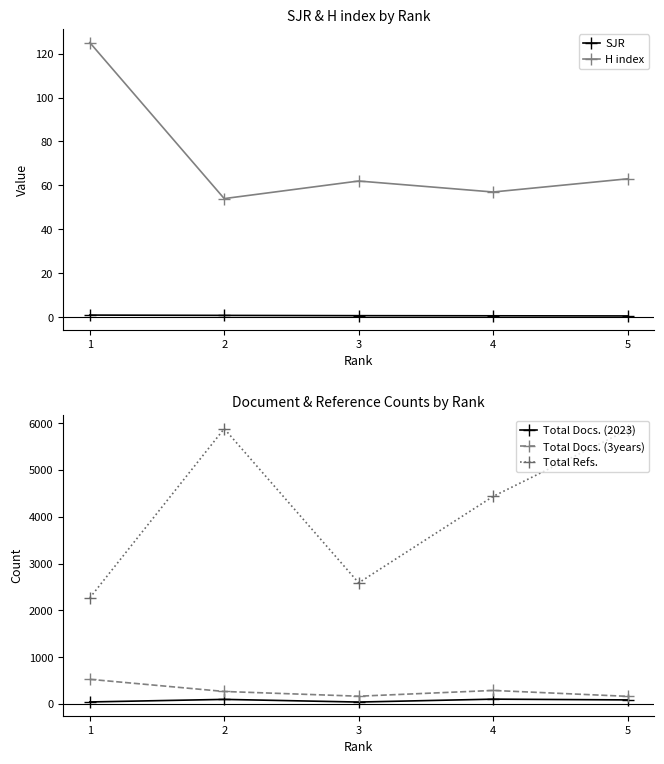

Reading left to right, transcribe all the data shown in this chart.

SJR: 1=1.0	2=0.9	3=0.7	4=0.7	5=0.6
H index: 1=125.0	2=54.0	3=62.0	4=57.0	5=63.0
Total Docs. (2023): 1=41.0	2=96.0	3=39.0	4=101.0	5=85.0
Total Docs. (3years): 1=525.0	2=265.0	3=164.0	4=287.0	5=161.0
Total Refs.: 1=2266.0	2=5882.0	3=2587.0	4=4434.0	5=5853.0